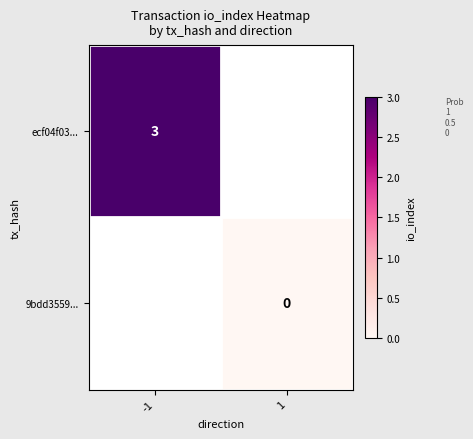

The ecf04f03... series shows 3 at -1. True or false?

True